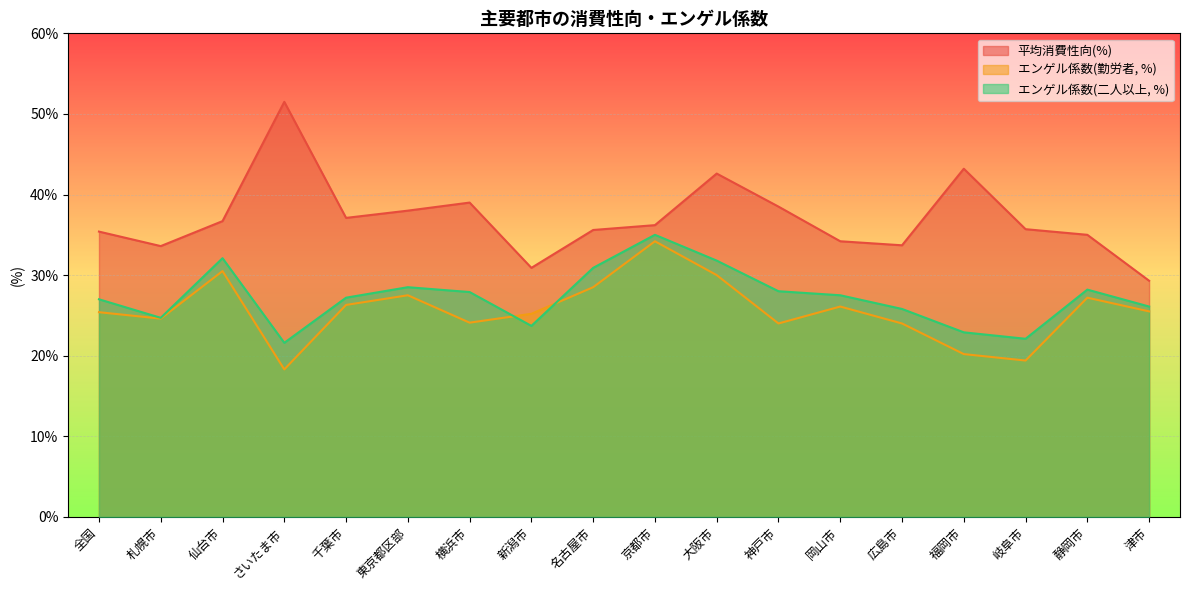

The value of エンゲル係数(二人以上, %) at 新潟市 is 23.7. True or false?

True